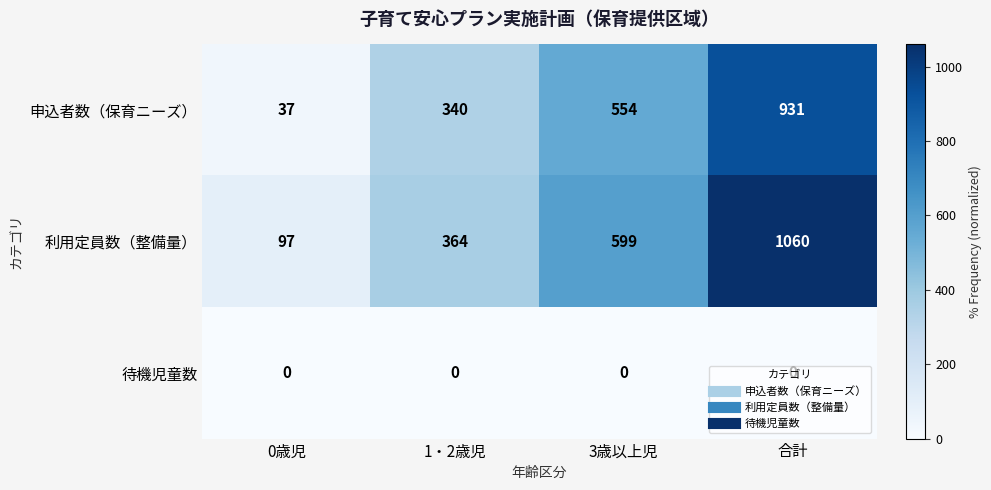

What is the minimum value for 利用定員数（整備量）?

97